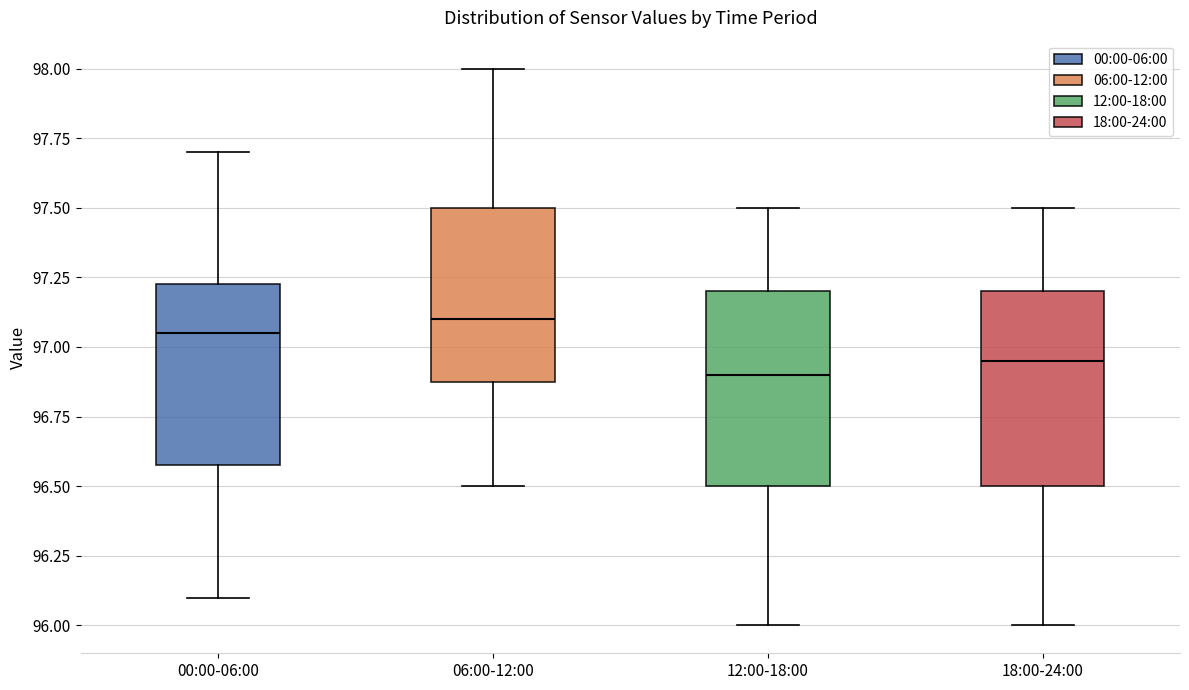

Reading left to right, transcribe this box plot: for each box, give where its median line is, the range the box spans, and where its two whiskers end, as read against the y-axis. The values are not printed on the chart, so give them approximately, as read against the axis.

00:00-06:00: median 97.05, box 96.60 to 97.25, whiskers 96.10 to 97.70
06:00-12:00: median 97.10, box 96.90 to 97.50, whiskers 96.50 to 98.00
12:00-18:00: median 96.90, box 96.50 to 97.20, whiskers 96.00 to 97.50
18:00-24:00: median 96.95, box 96.50 to 97.20, whiskers 96.00 to 97.50